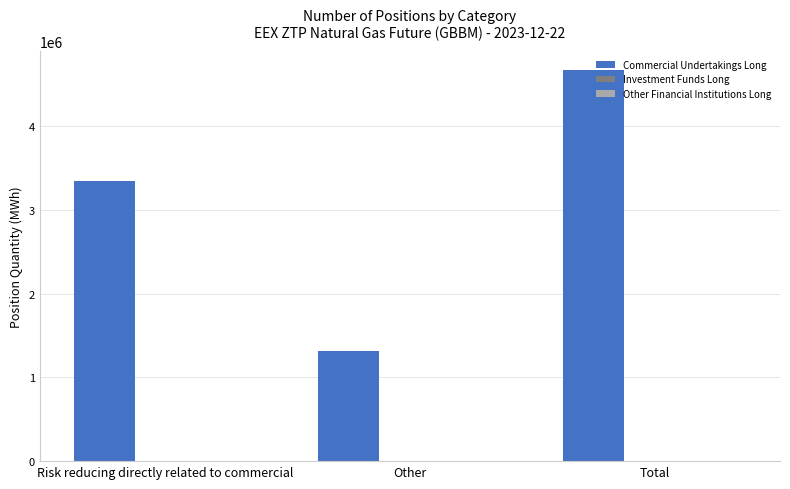

At which category does the chart reach its peak across all series?

Total